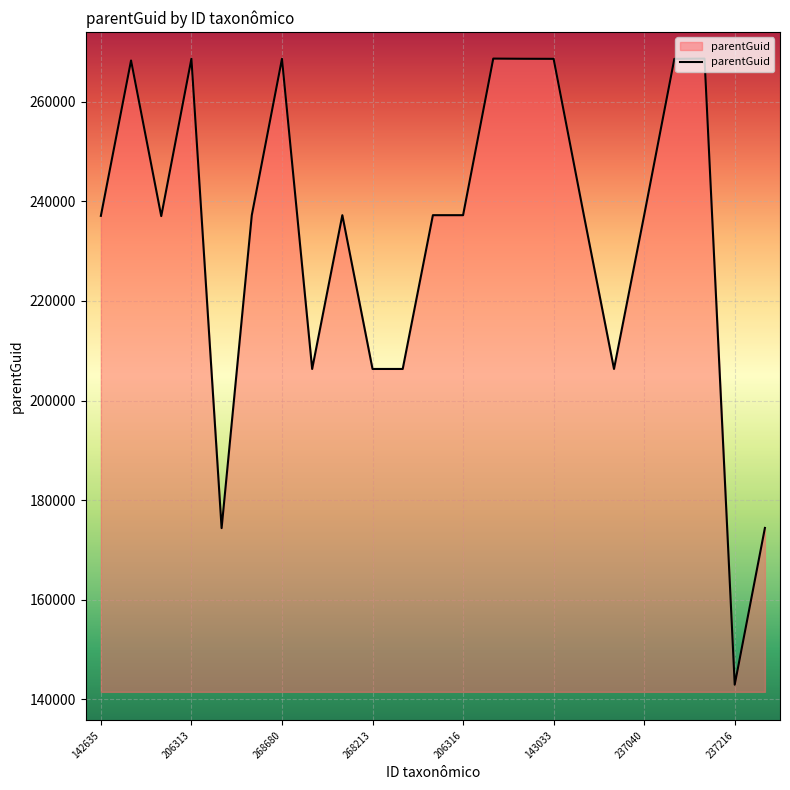

What is the difference between the maximum and minimum values?

125678